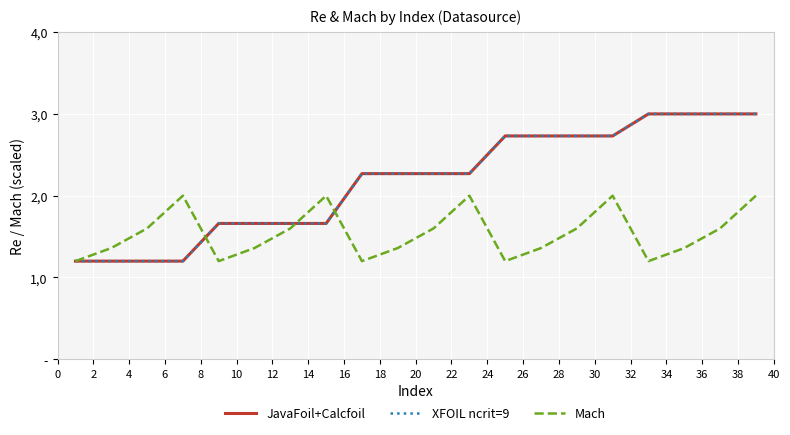

Reading right to left, list all the values displayed in this chart.

JavaFoil+Calcfoil: 3.0	3.0	3.0	3.0	2.7	2.7	2.7	2.7	2.3	2.3	2.3	2.3	1.7	1.7	1.7	1.7	1.2	1.2	1.2	1.2
XFOIL ncrit=9: 3.0	3.0	3.0	3.0	2.7	2.7	2.7	2.7	2.3	2.3	2.3	2.3	1.7	1.7	1.7	1.7	1.2	1.2	1.2	1.2
Mach: 2.0	1.6	1.4	1.2	2.0	1.6	1.4	1.2	2.0	1.6	1.4	1.2	2.0	1.6	1.4	1.2	2.0	1.6	1.4	1.2